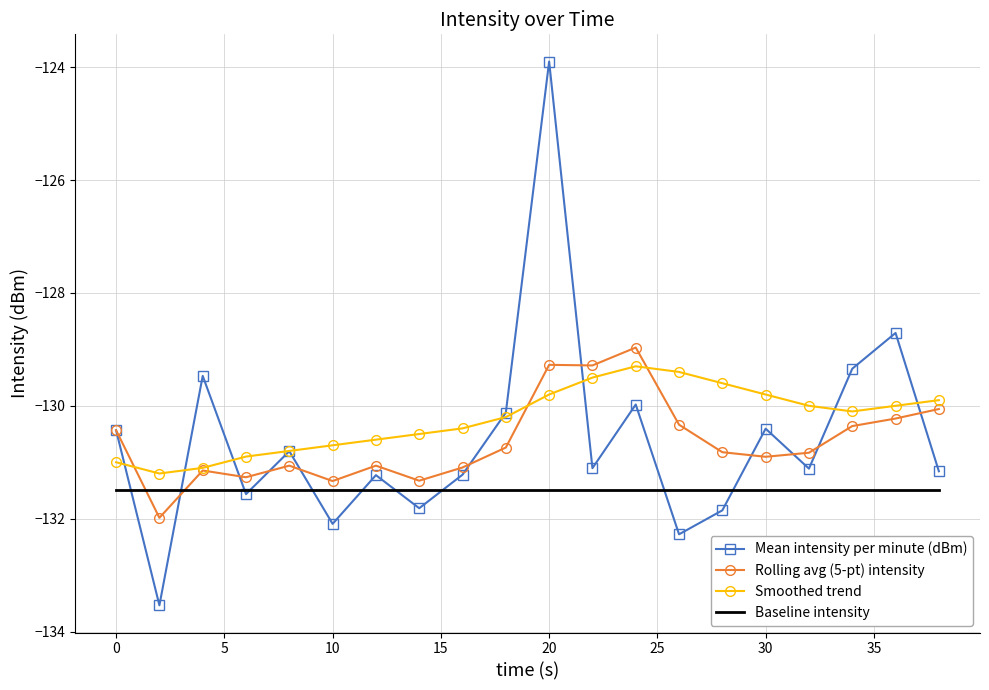

True or false: Baseline intensity and Smoothed trend intersect in this chart.

False